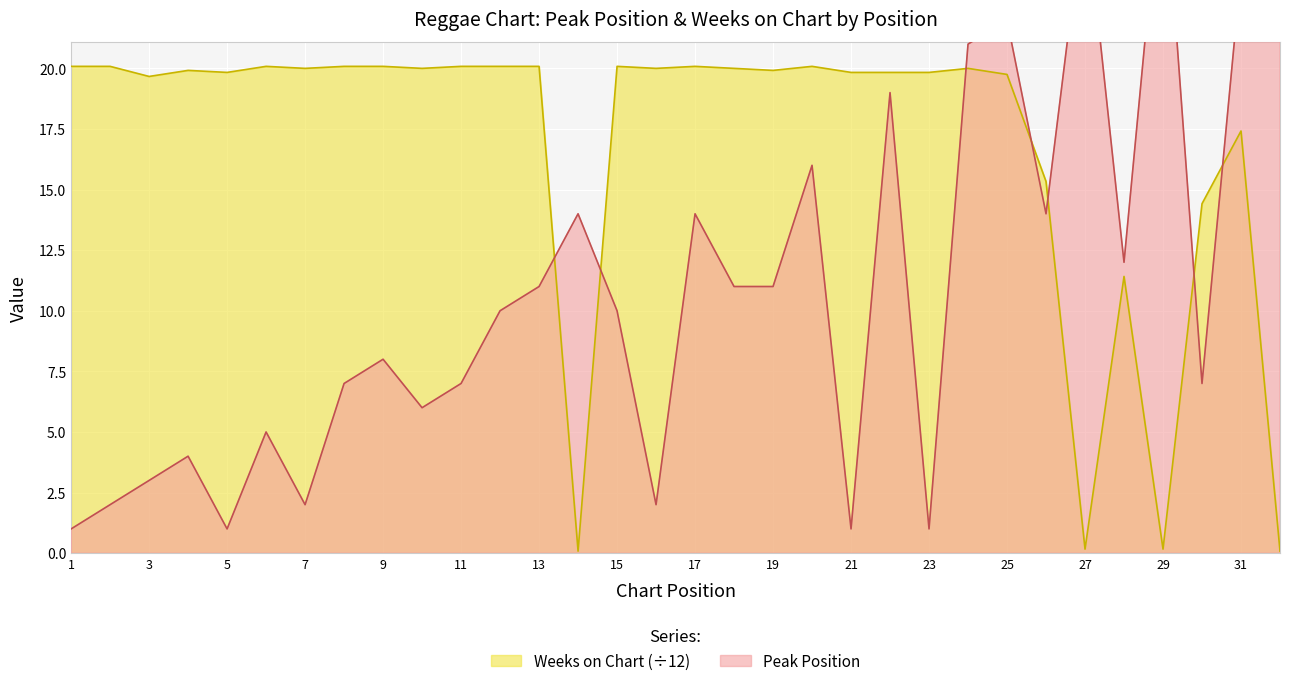

The value of Weeks on Chart at 18 is 4.7. True or false?

False